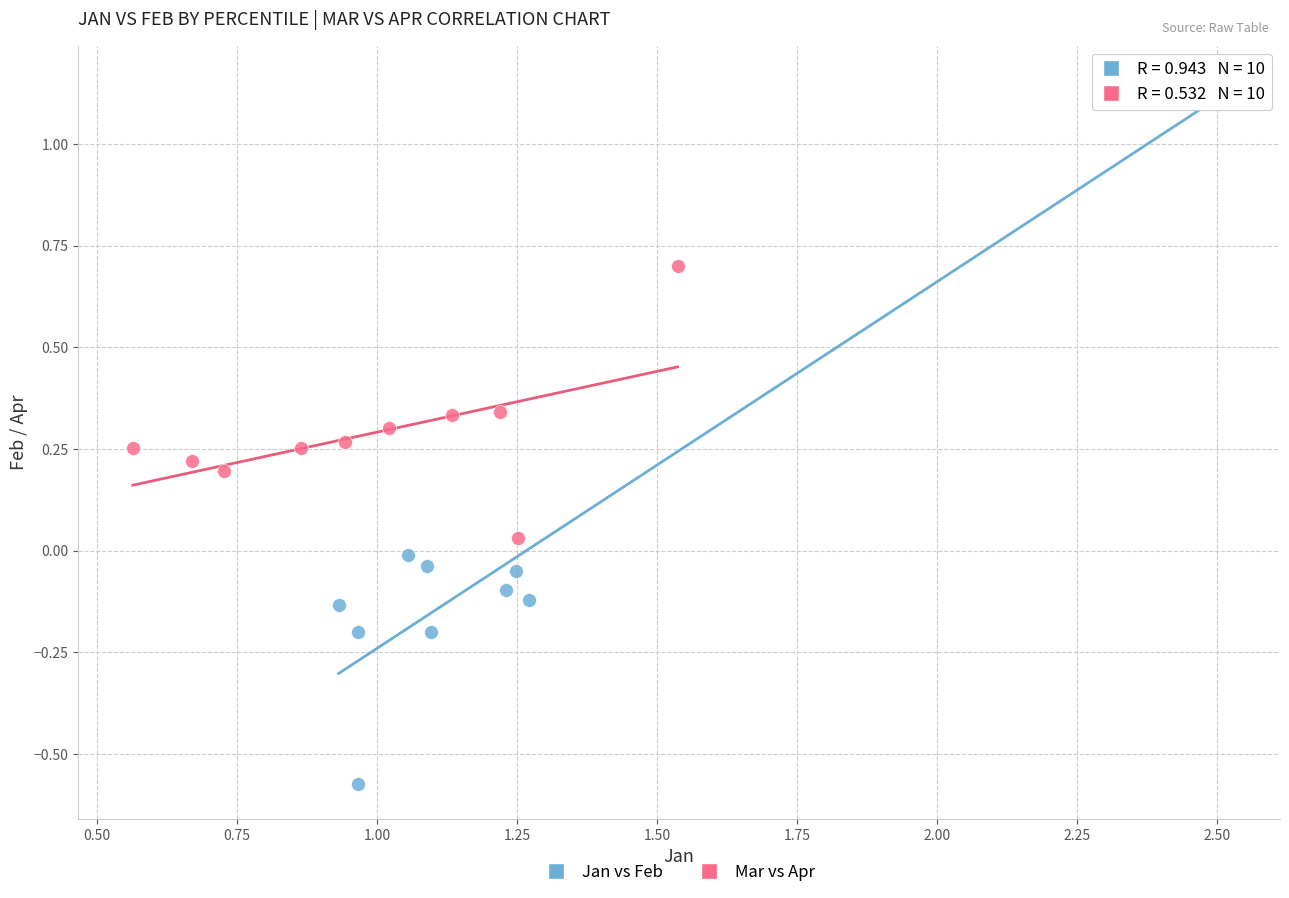

Which series has the largest Y range (max minus min)?

Jan vs Feb